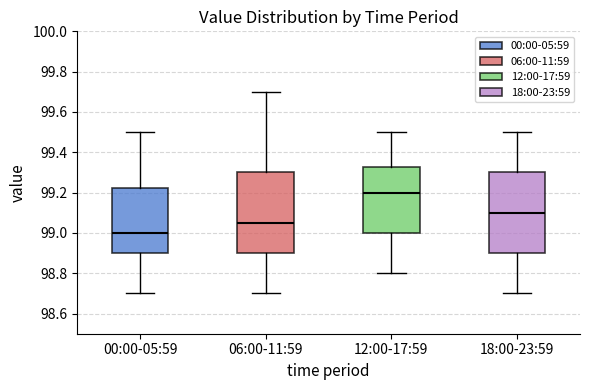

Reading left to right, read every box against the y-axis: the position of its median line, the range the box covers, and the ends of its whiskers. The values are not printed on the chart, so give them approximately, as read against the axis.

00:00-05:59: median 99.00, box 98.90 to 99.22, whiskers 98.70 to 99.50
06:00-11:59: median 99.06, box 98.90 to 99.30, whiskers 98.70 to 99.70
12:00-17:59: median 99.20, box 99.00 to 99.32, whiskers 98.80 to 99.50
18:00-23:59: median 99.10, box 98.90 to 99.30, whiskers 98.70 to 99.50